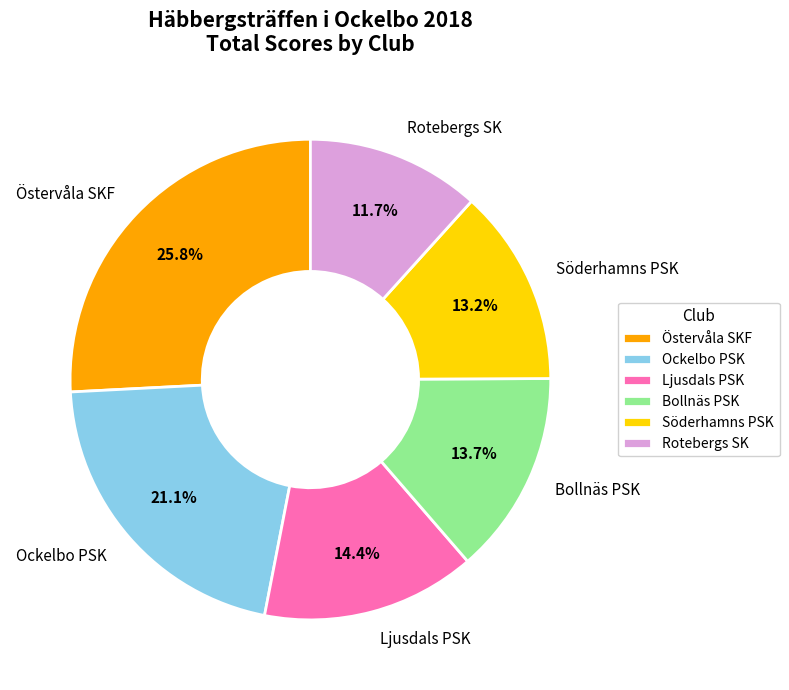

Which category has the smallest portion of the pie?

Rotebergs SK